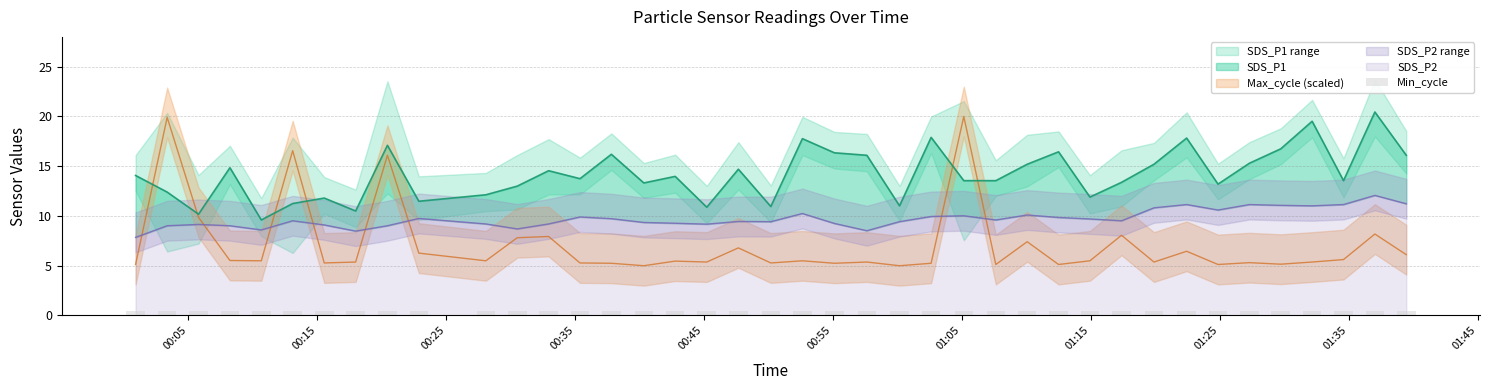

What is the difference between the highest and lowest values at 2022/05/20 00:15:33?

6.5